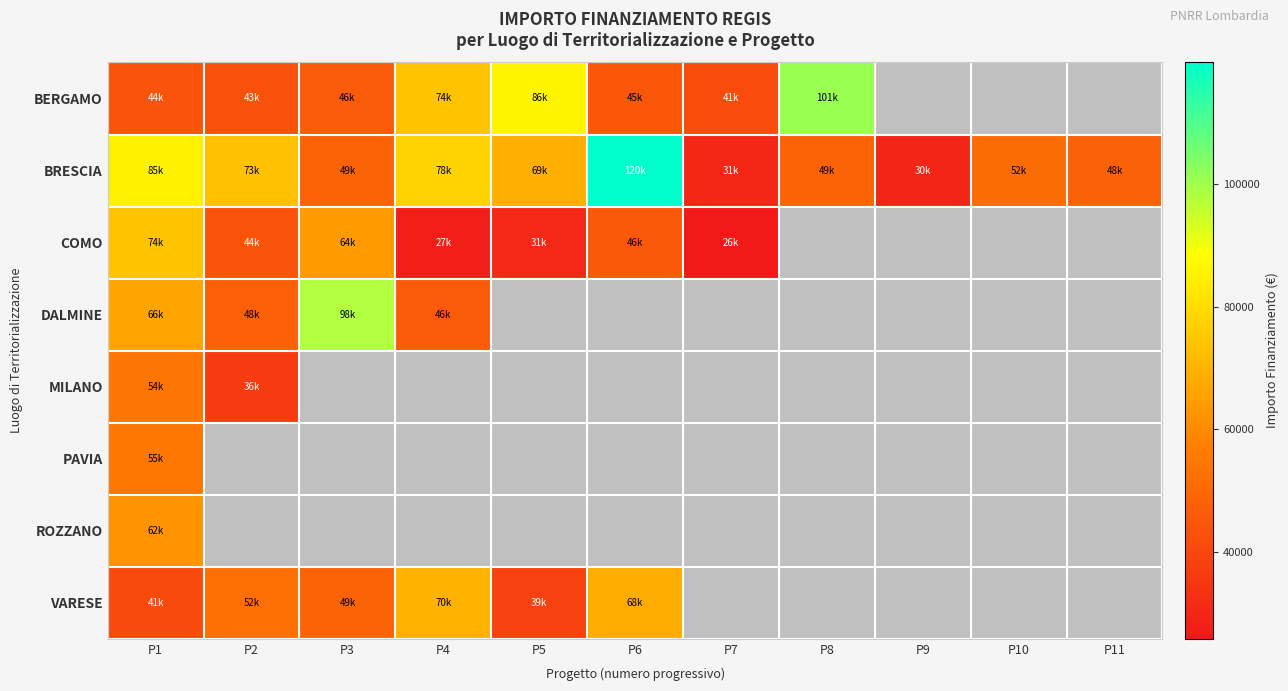

Count the number of categories in the chart.

11